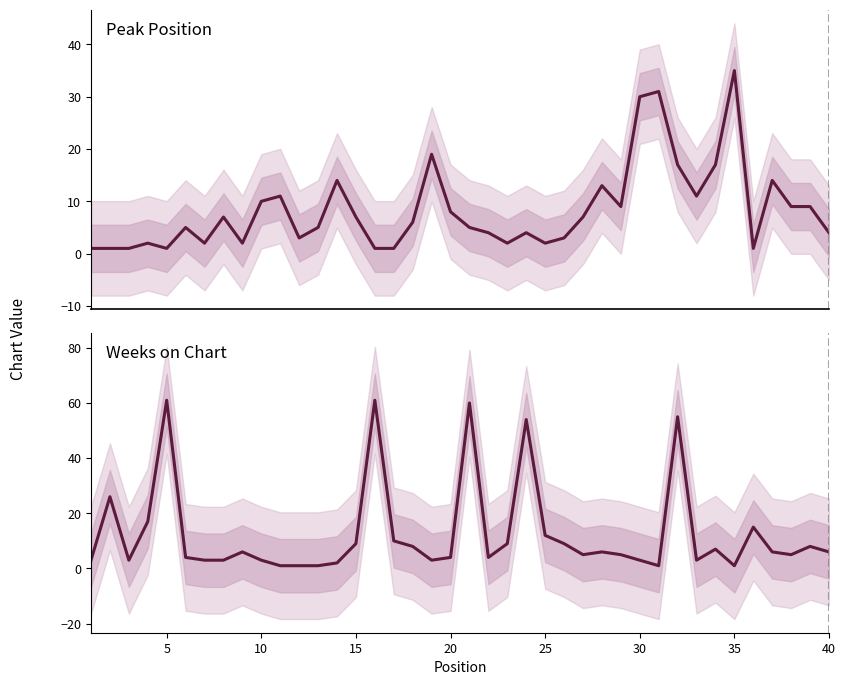

Reading left to right, list all the values displayed in this chart.

Peak Position: 1	1	1	2	1	5	2	7	2	10	11	3	5	14	7	1	1	6	19	8	5	4	2	4	2	3	7	13	9	30	31	17	11	17	35	1	14	9	9	4
Weeks on Chart: 3	26	3	17	61	4	3	3	6	3	1	1	1	2	9	61	10	8	3	4	60	4	9	54	12	9	5	6	5	3	1	55	3	7	1	15	6	5	8	6